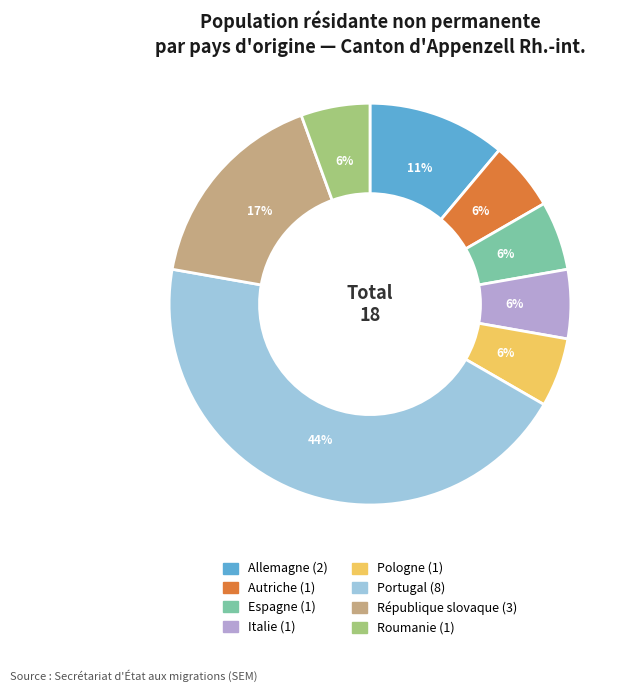

How many segments does this pie chart have?

8